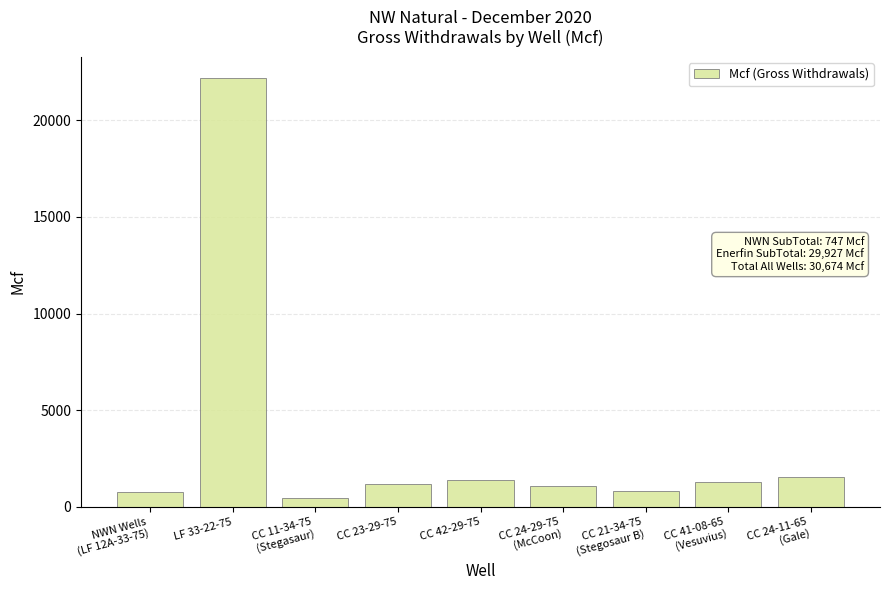

What is the label of the 1st bar from the left?

NWN Wells
(LF 12A-33-75)